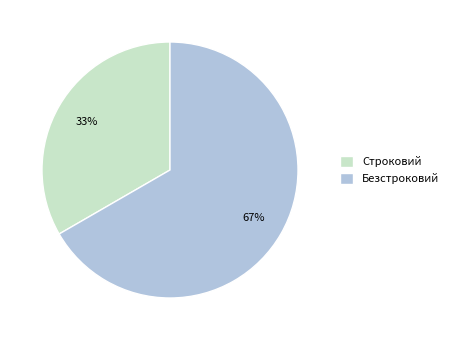

What is the ratio of the value at Безстроковий to the value at Строковий?

2.0